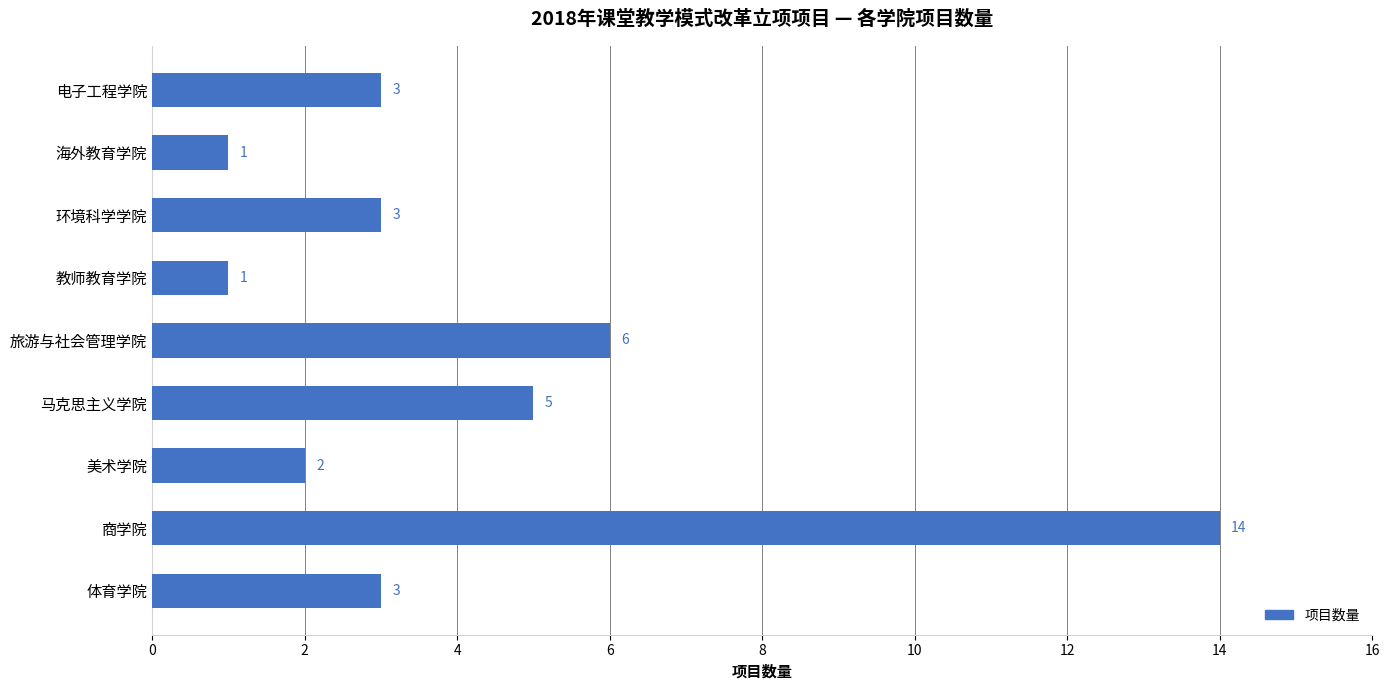

The value at 环境科学学院 is 4. True or false?

False